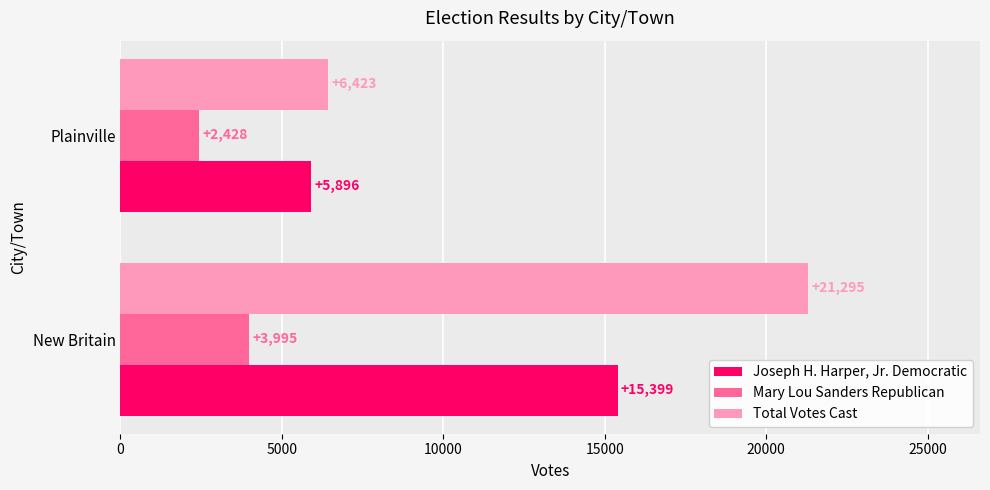

List the series in order of their peak value, highest first.

Total Votes Cast, Joseph H. Harper, Jr. Democratic, Mary Lou Sanders Republican